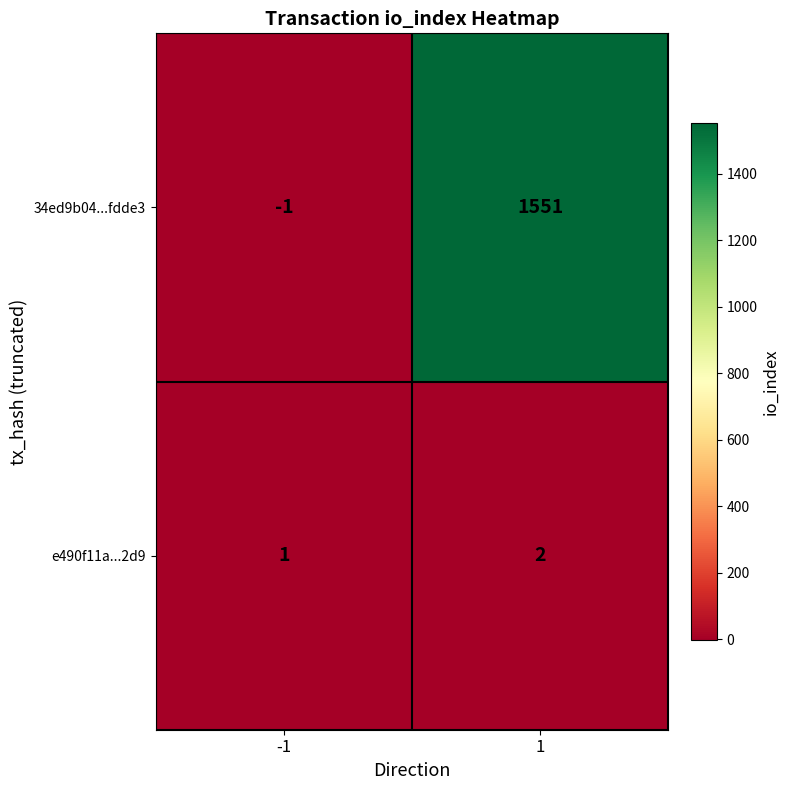

How many distinct data groups are displayed?

2